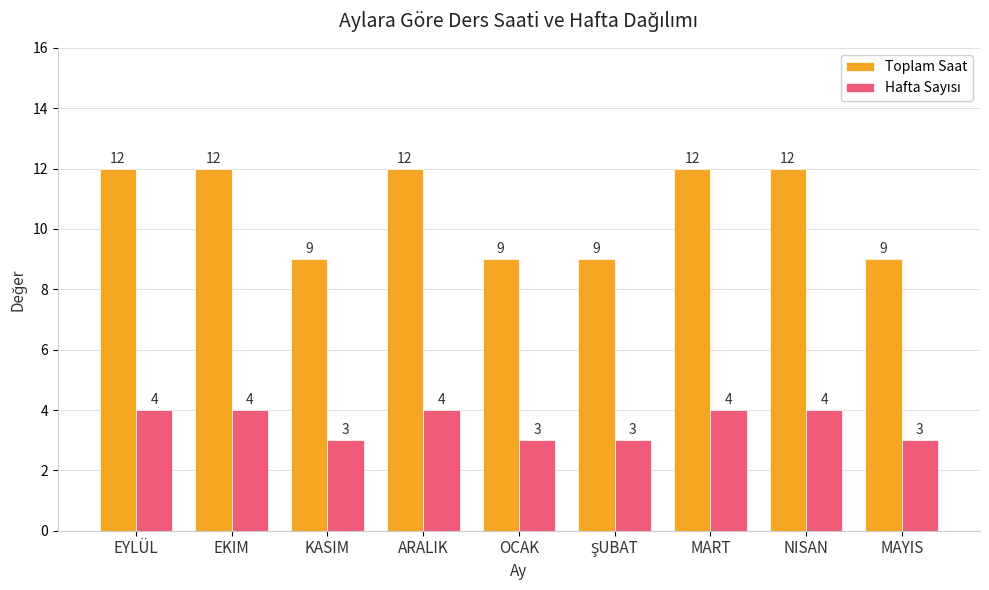

Count the Toplam Saat values in the range 9 to 12.

9